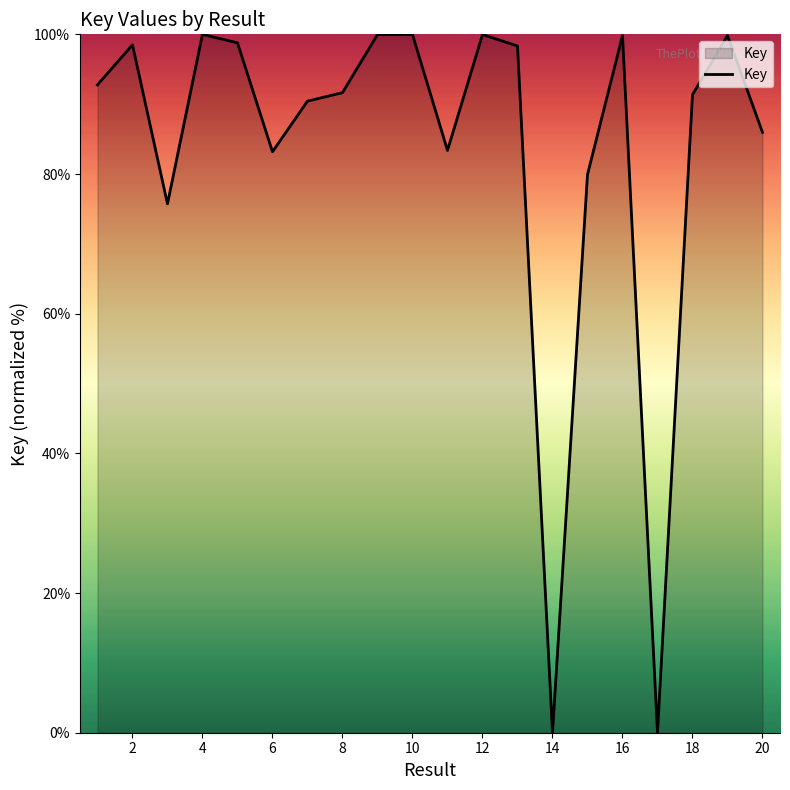

What is the greatest value displayed?

100.0